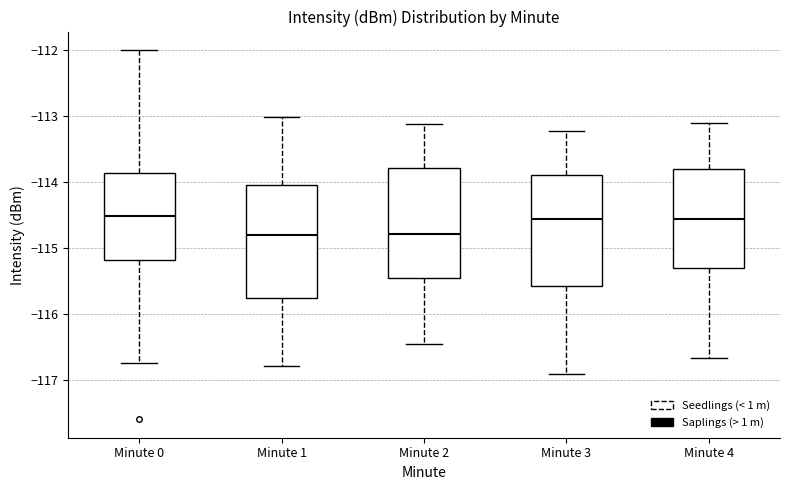

Reading left to right, read every box against the y-axis: the position of its median line, the range the box covers, and the ends of its whiskers. The values are not printed on the chart, so give them approximately, as read against the axis.

Minute 0: median -114.5, box -115.2 to -113.9, whiskers -116.7 to -112.0
Minute 1: median -114.8, box -115.8 to -114.1, whiskers -116.8 to -113.0
Minute 2: median -114.8, box -115.5 to -113.8, whiskers -116.5 to -113.1
Minute 3: median -114.6, box -115.6 to -113.9, whiskers -116.9 to -113.2
Minute 4: median -114.6, box -115.3 to -113.8, whiskers -116.7 to -113.1